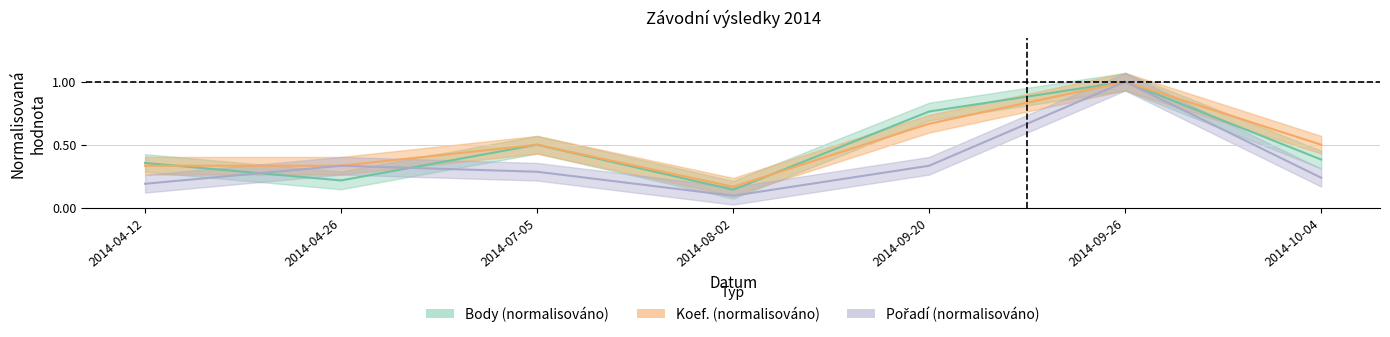

What is the sum of the Pořadí values at 2014-04-12 and 2014-04-26?

0.5